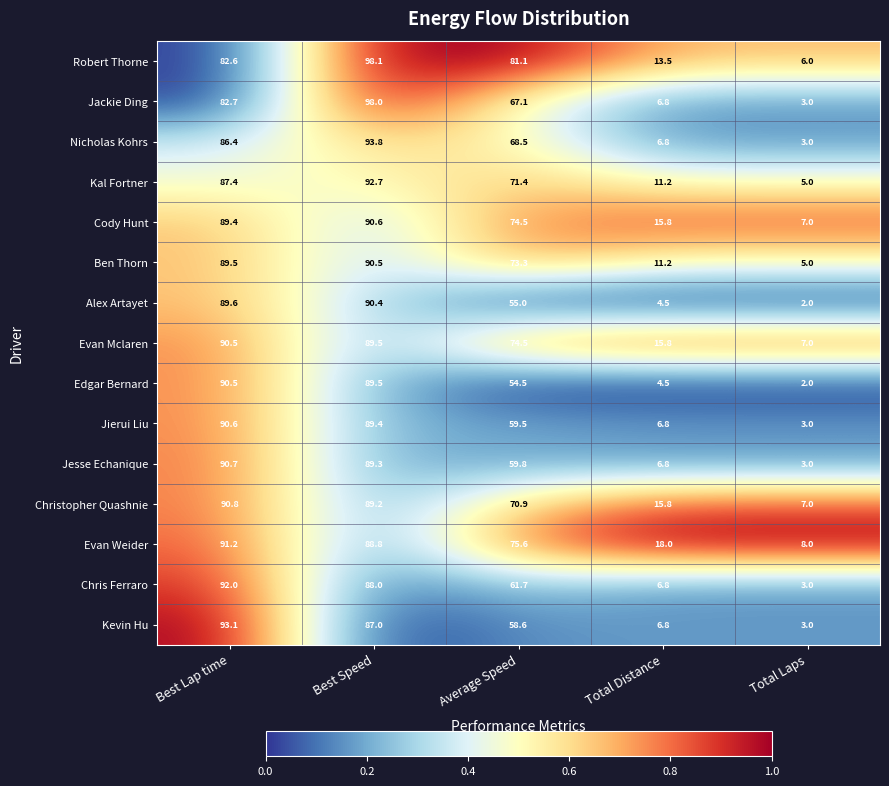

True or false: Edgar Bernard has a value of 89.5 at Best Speed.

True